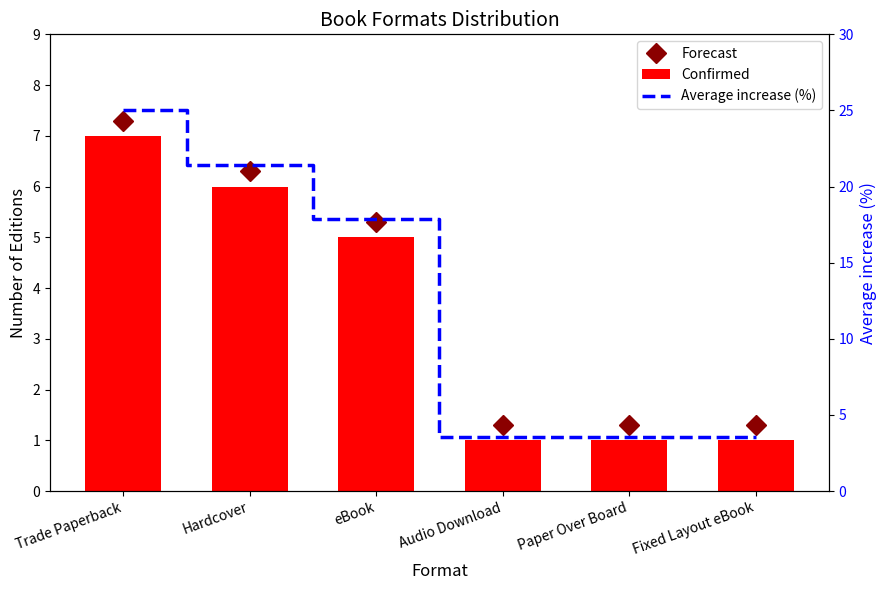

Which series has the largest range (max minus min)?

Average increase (%)